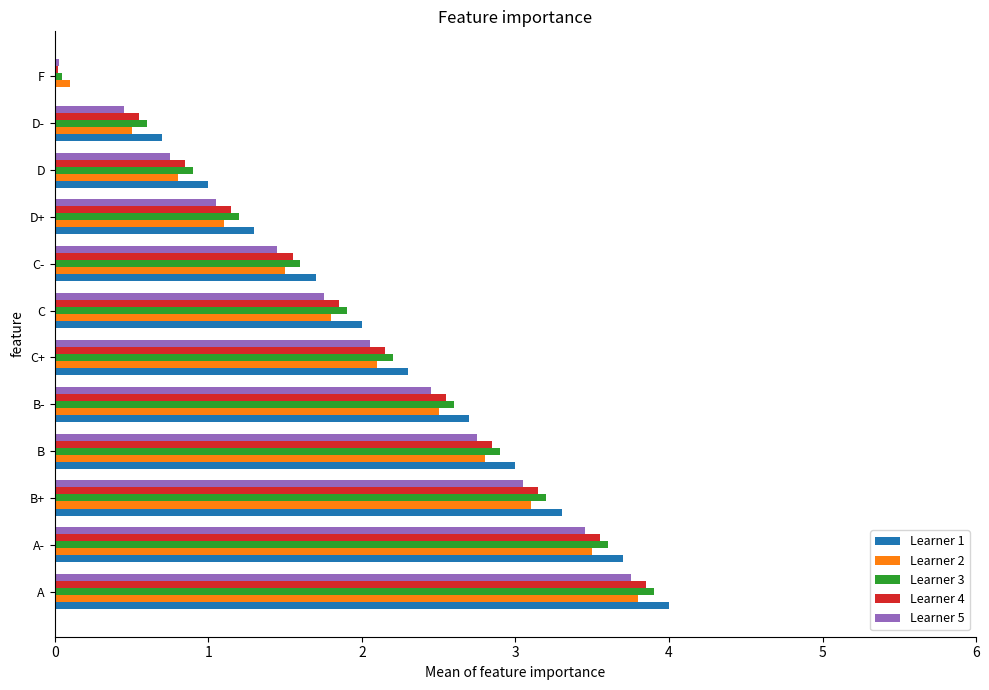

Which series has the largest range (max minus min)?

Learner 1